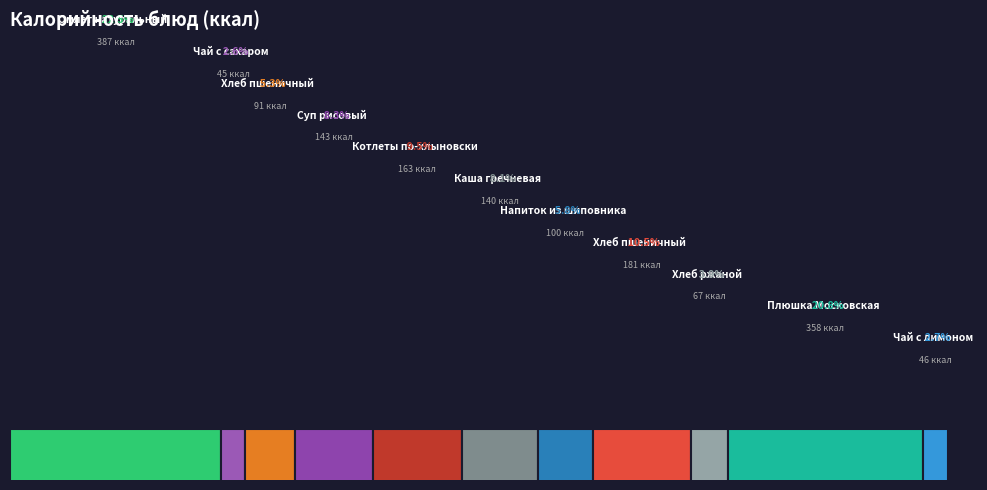

Which slice is the largest?

Омлет натуральный (Завтрак)